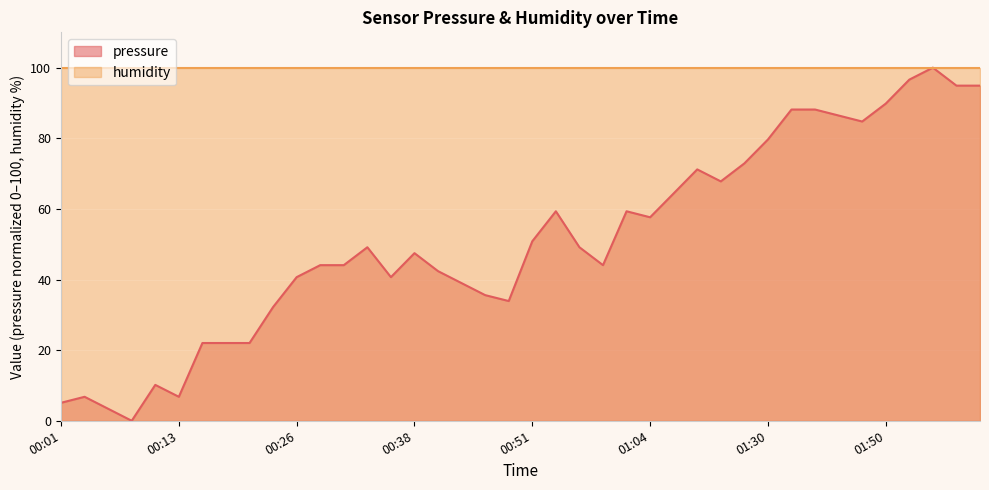

Which series has the largest total across all categories?

humidity